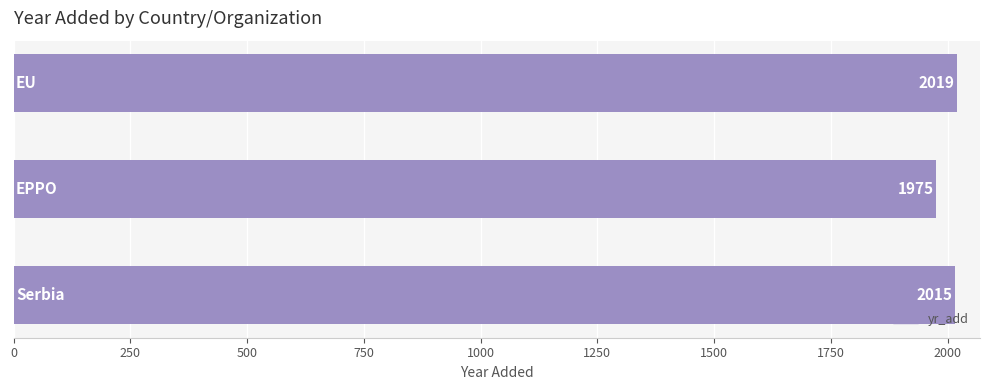

Does the chart contain stacked bars?

No